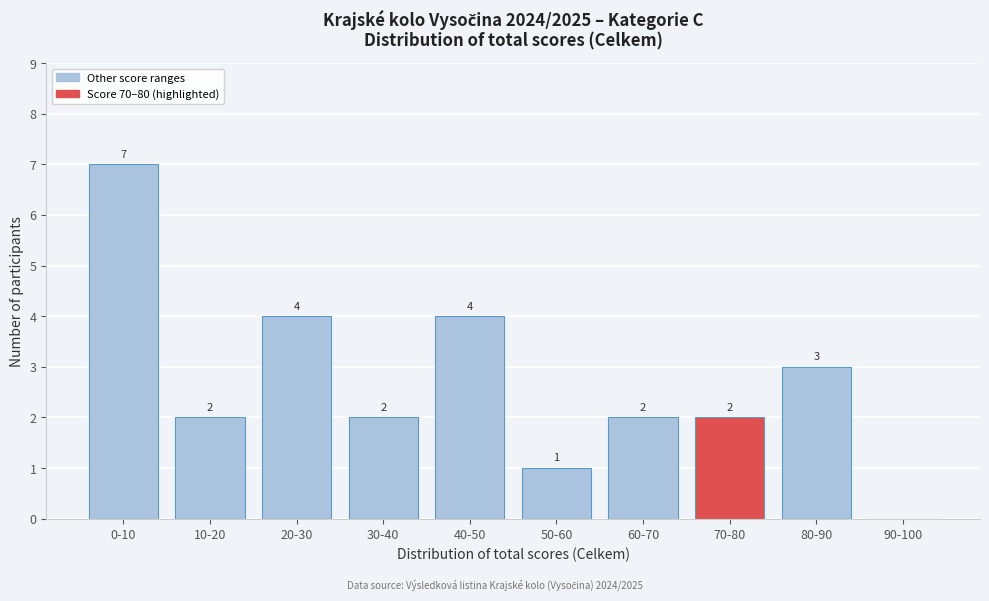

Reading left to right, what are all the values shown in this chart?

0-10=7	10-20=2	20-30=4	30-40=2	40-50=4	50-60=1	60-70=2	70-80=2	80-90=3	90-100=0